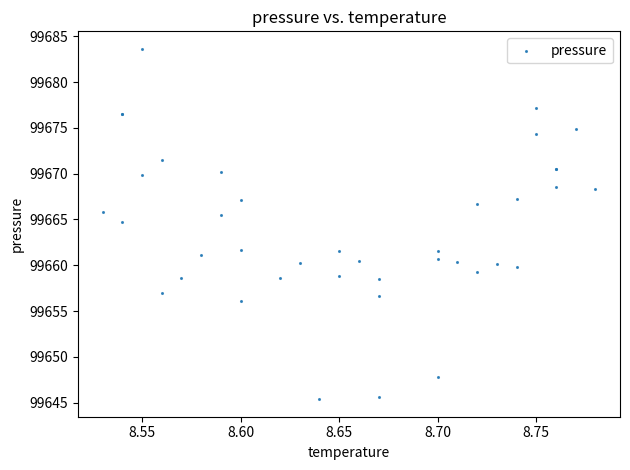

What Y value in the scatter plot is closest to 99664?

99664.7